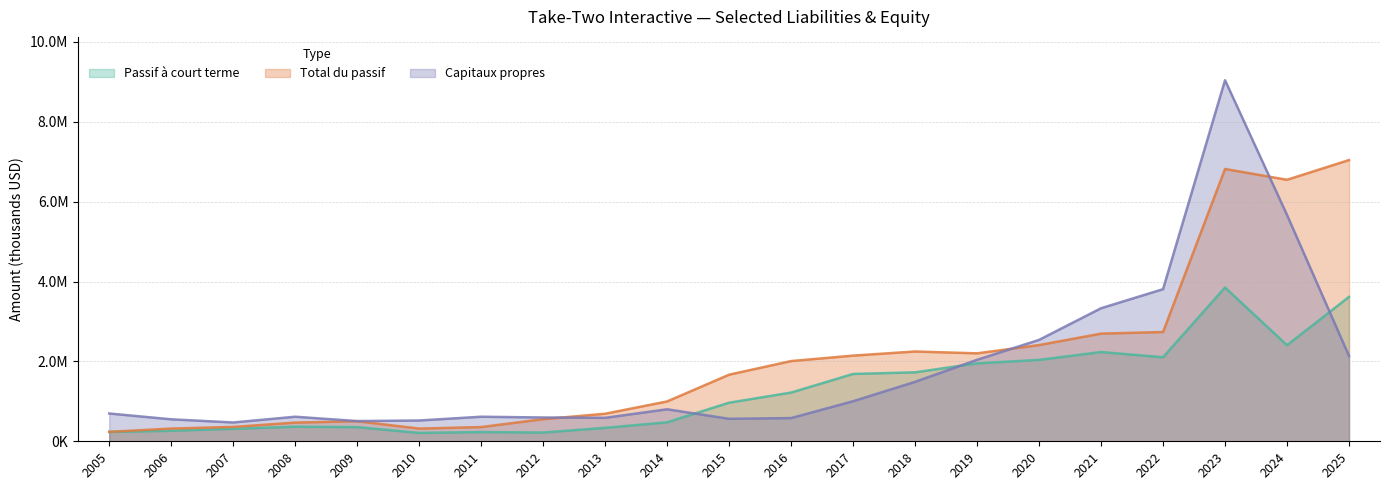

At which category is the sum across all series the highest?

2023